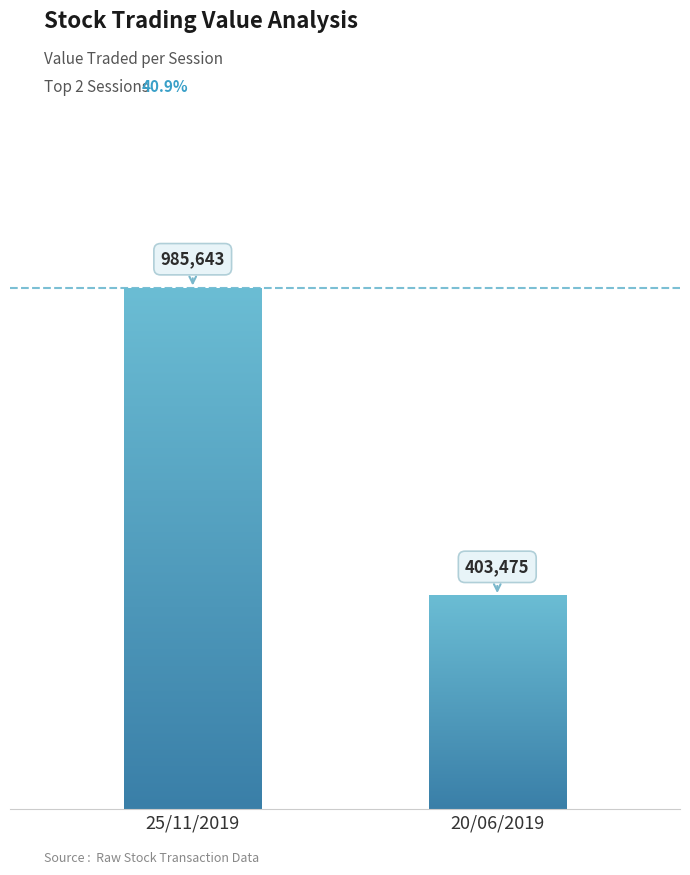

Rank the categories by value from highest to lowest.

25/11/2019, 20/06/2019